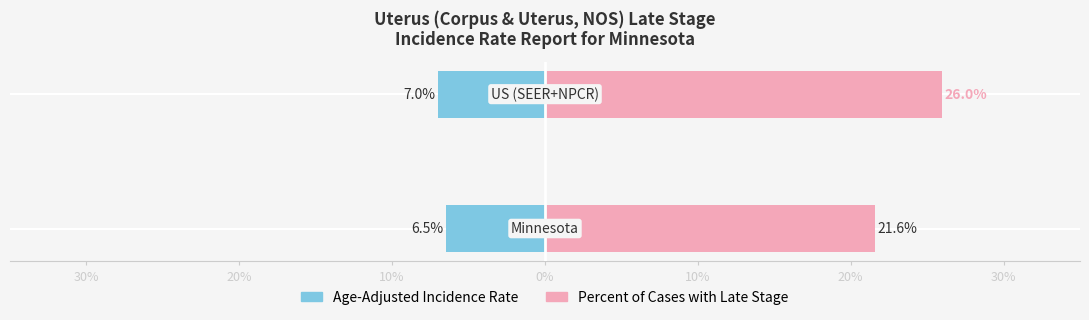

The value of Percent of Cases with Late Stage at 20% is 13.5. True or false?

False